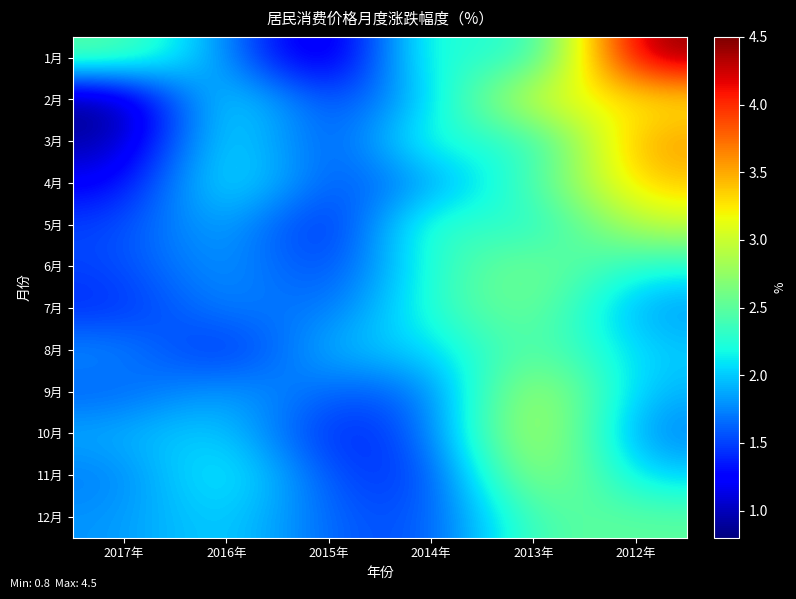

Reading left to right, transcribe all the data shown in this chart.

1月: 2017年=2.5	2016年=1.8	2015年=0.8	2014年=2.5	2013年=2.0	2012年=4.5
2月: 2017年=0.8	2016年=2.3	2015年=1.4	2014年=2.0	2013年=3.2	2012年=3.2
3月: 2017年=0.9	2016年=2.3	2015年=1.4	2014年=2.4	2013年=2.1	2012年=3.6
4月: 2017年=1.2	2016年=2.3	2015年=1.5	2014年=1.8	2013年=2.4	2012年=3.4
5月: 2017年=1.5	2016年=2.0	2015年=1.2	2014年=2.5	2013年=2.1	2012年=3.0
6月: 2017年=1.5	2016年=1.9	2015年=1.4	2014年=2.3	2013年=2.7	2012年=2.2
7月: 2017年=1.4	2016年=1.8	2015年=1.6	2014年=2.3	2013年=2.7	2012年=1.8
8月: 2017年=1.8	2016年=1.3	2015年=2.0	2014年=2.0	2013年=2.6	2012年=2.0
9月: 2017年=1.6	2016年=1.9	2015年=1.6	2014年=1.6	2013年=3.1	2012年=1.9
10月: 2017年=1.9	2016年=2.1	2015年=1.3	2014年=1.6	2013年=3.2	2012年=1.7
11月: 2017年=1.7	2016年=2.3	2015年=1.5	2014年=1.4	2013年=3.0	2012年=2.0
12月: 2017年=1.8	2016年=2.1	2015年=1.6	2014年=1.5	2013年=2.5	2012年=2.5